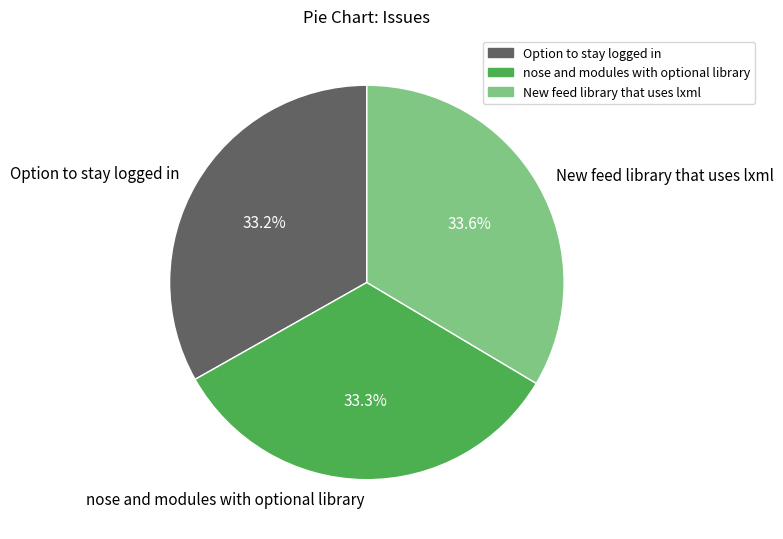

What is the ratio of the value at Option to stay logged in to the value at nose and modules with optional library?

1.0